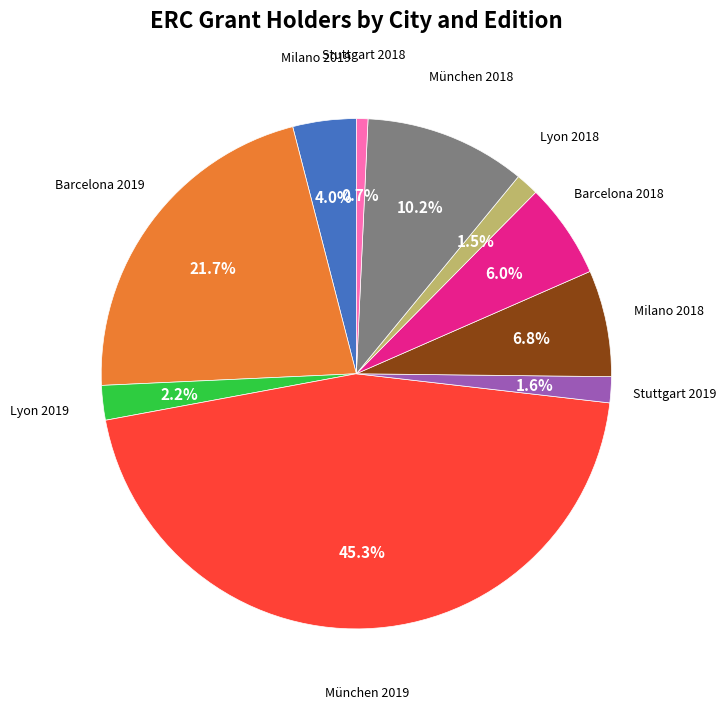

Is there any slice that represents more than half of the pie?

No